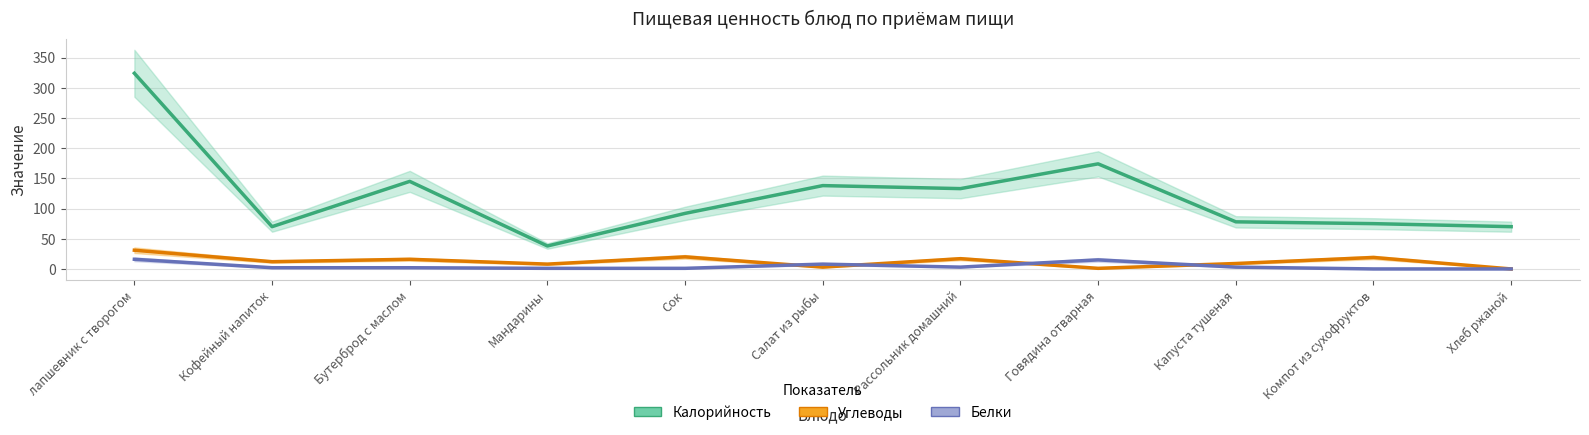

What value does the Калорийность series have at Бутерброд с маслом, to the nearest 5?

145